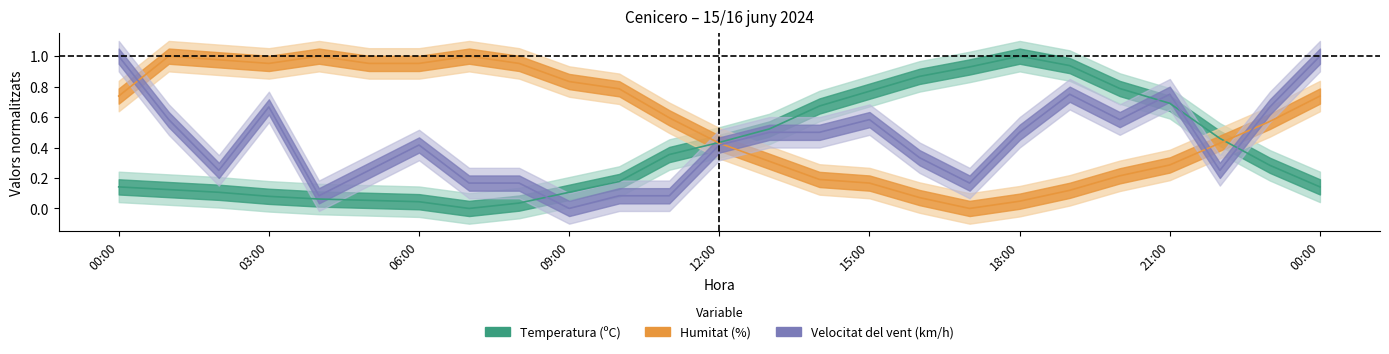

What is the sum of the Temperatura values at 21:00 and 19:00?

1.6